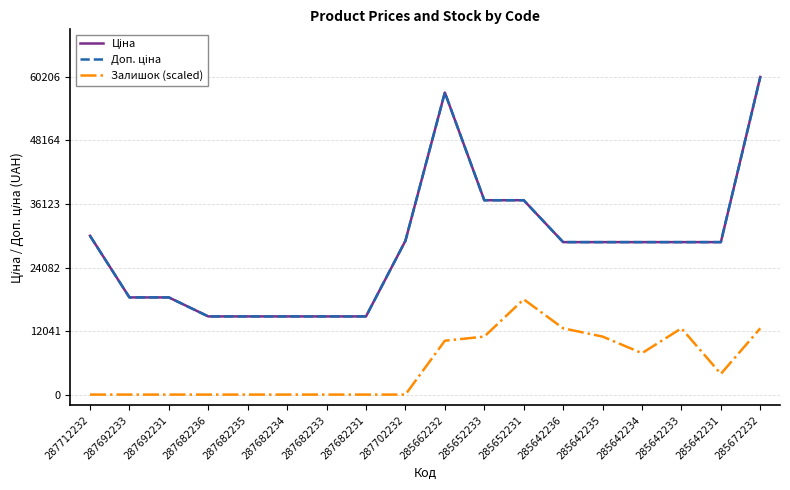

Where does the Ціна series first go above 28901?

287712232